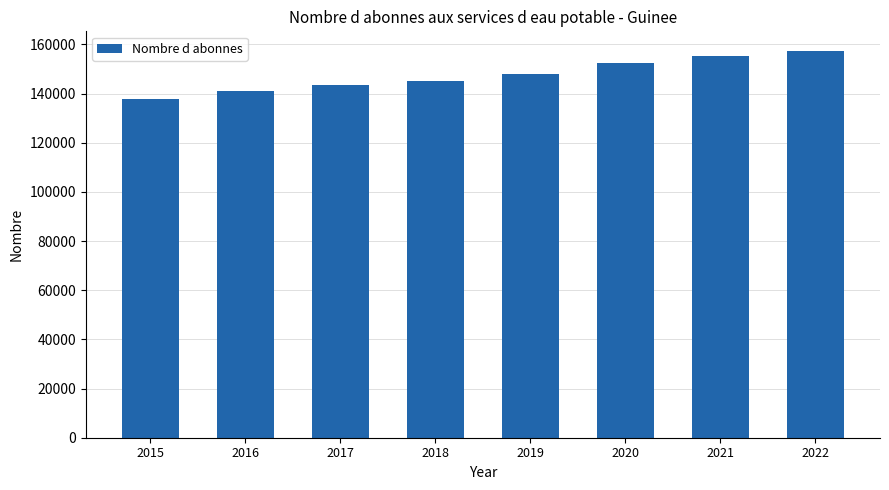

What is the change in value from 2015 to 2021?

+17579